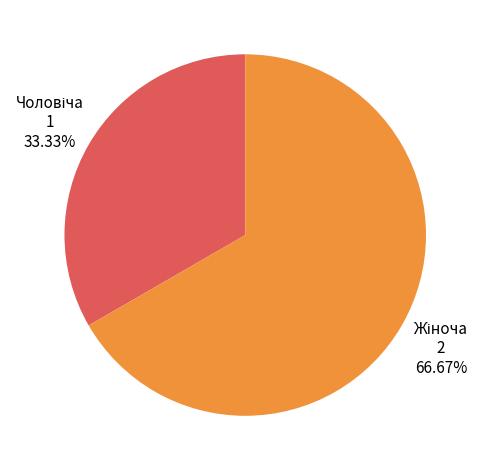

Is there a majority slice in this chart?

Yes